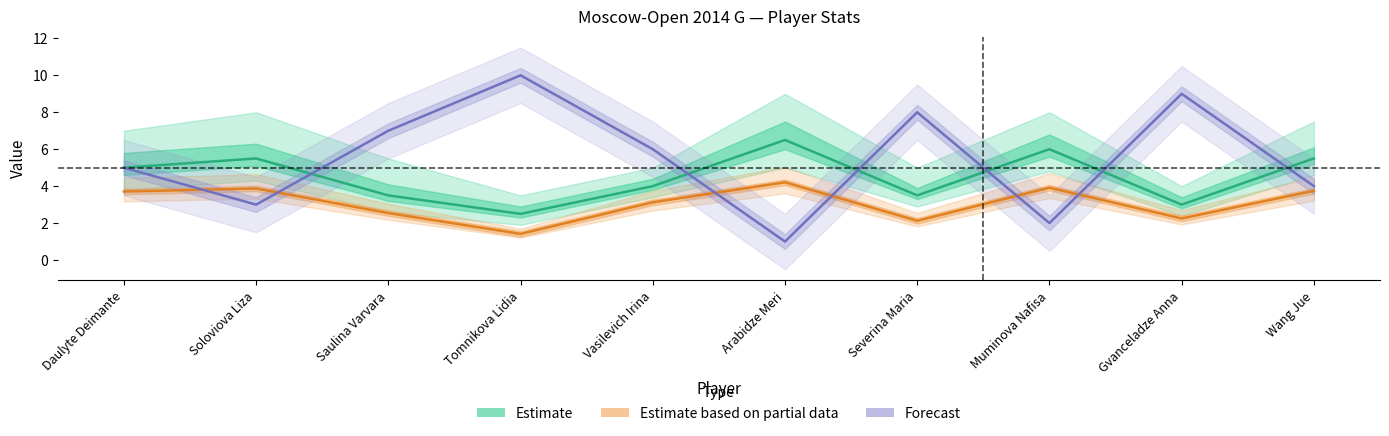

Which series has the widest spread of values?

Start No. (Forecast)